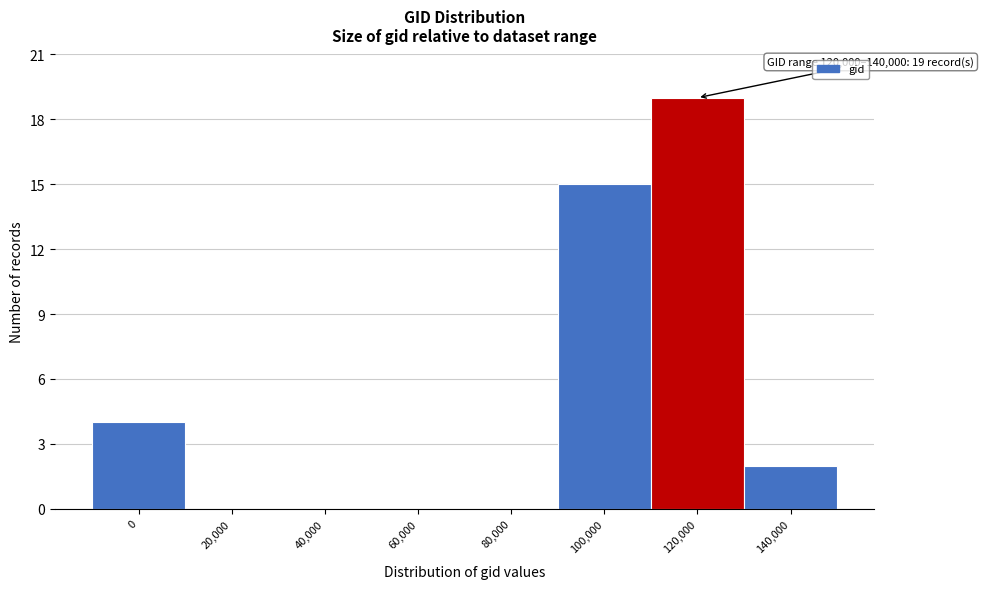

Reading right to left, what are all the values shown in this chart?

140,000=2	120,000=19	100,000=15	80,000=0	60,000=0	40,000=0	20,000=0	0=4